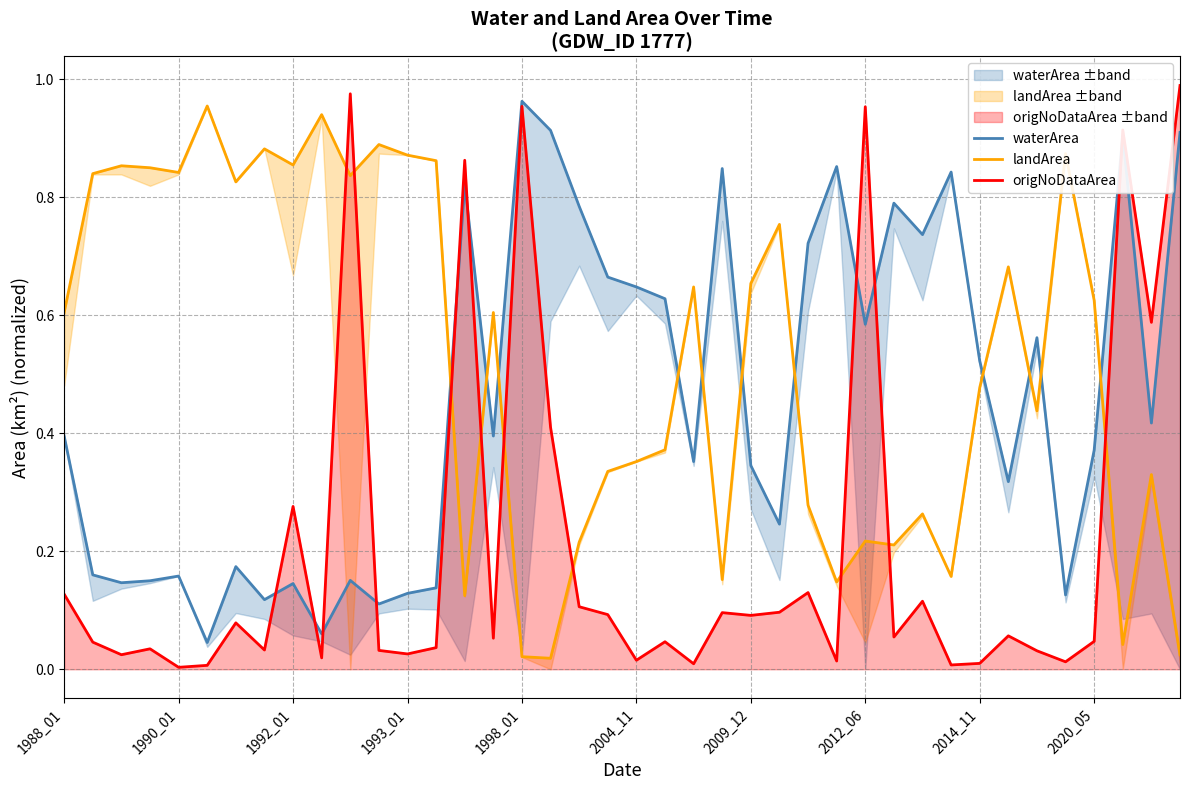

What are all the series names shown in the legend?

waterArea, landArea, origNoDataArea